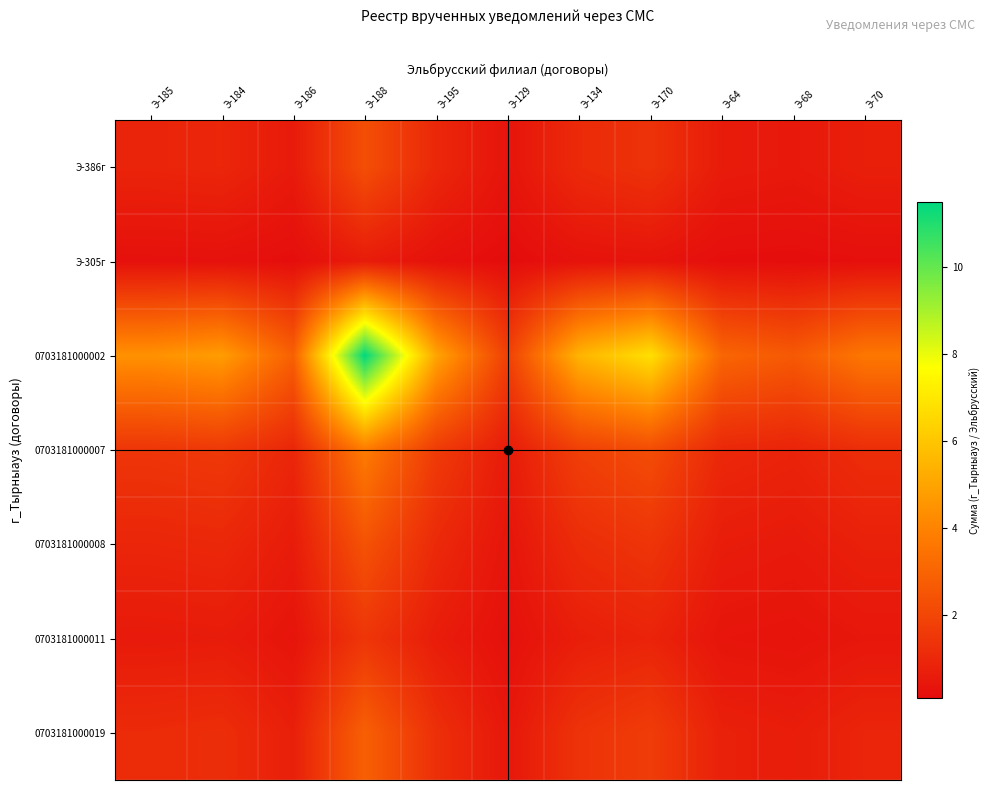

Which series has the largest total across all categories?

0703181000002